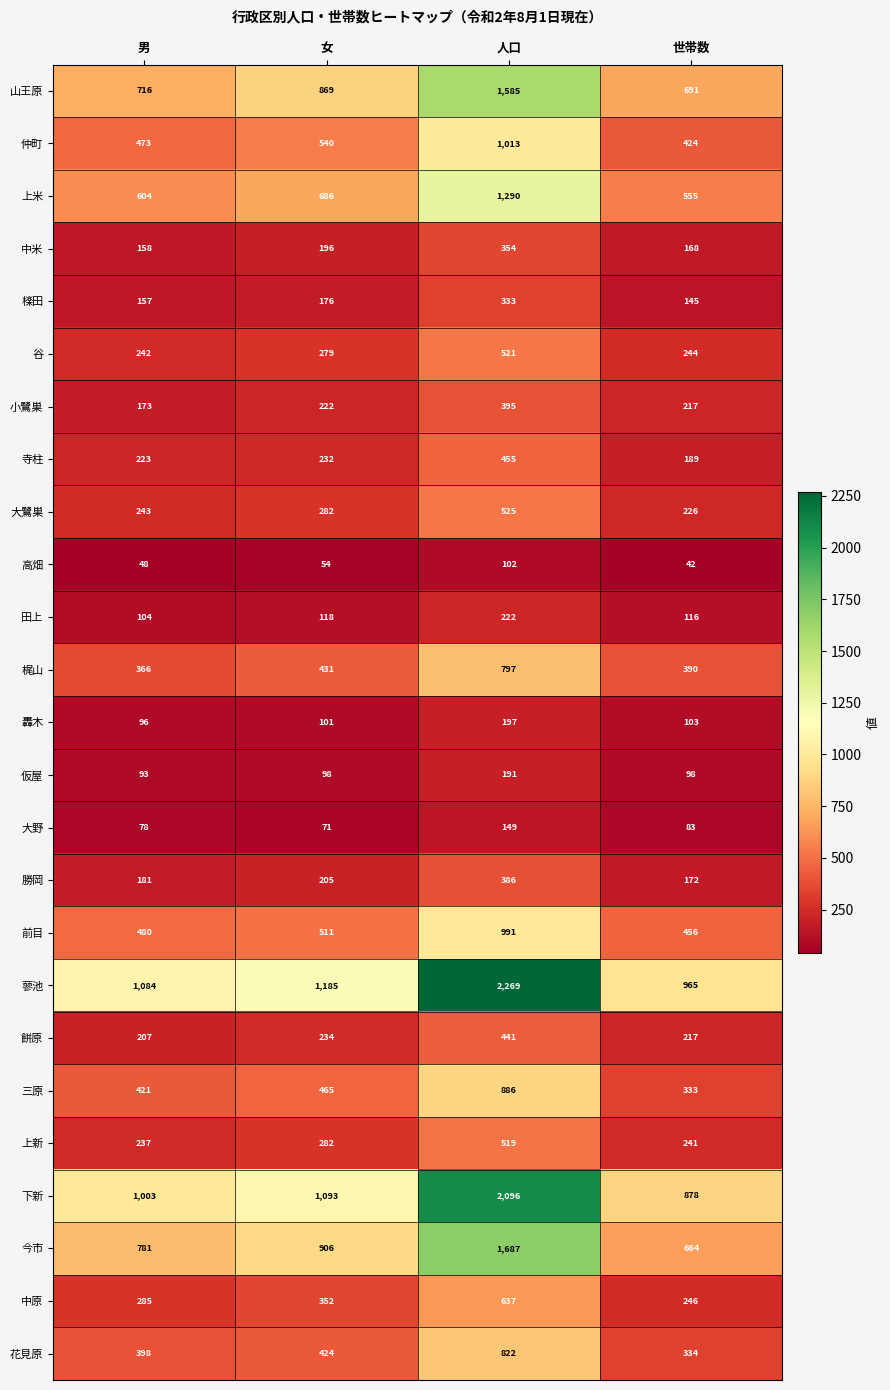

At which category is the sum across all series the highest?

人口